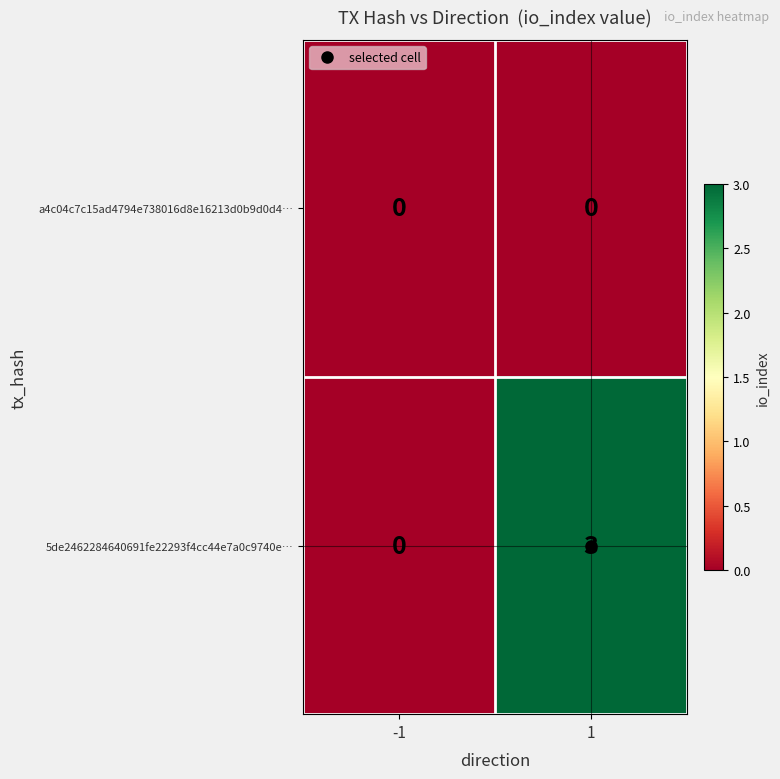

Which series has the largest total across all categories?

5de2462284640691fe22293f4cc44e7a0c9740e…